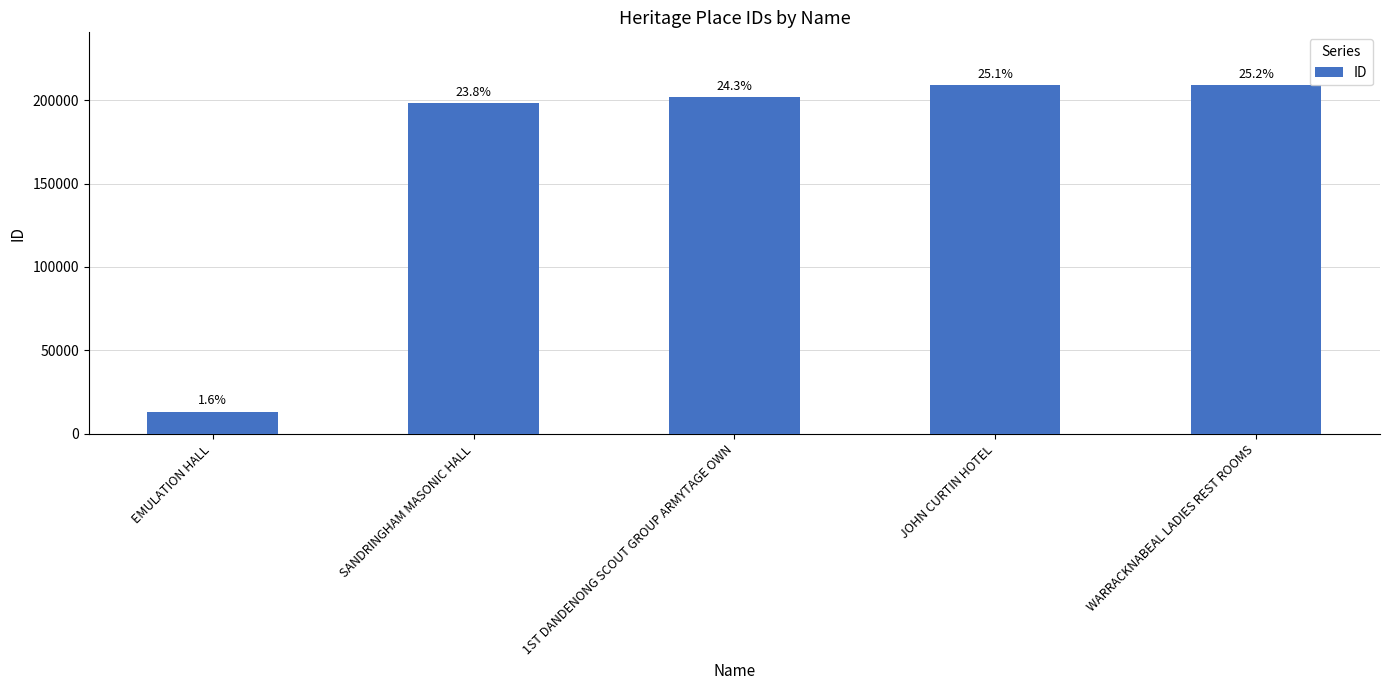

Does the chart contain any negative values?

No